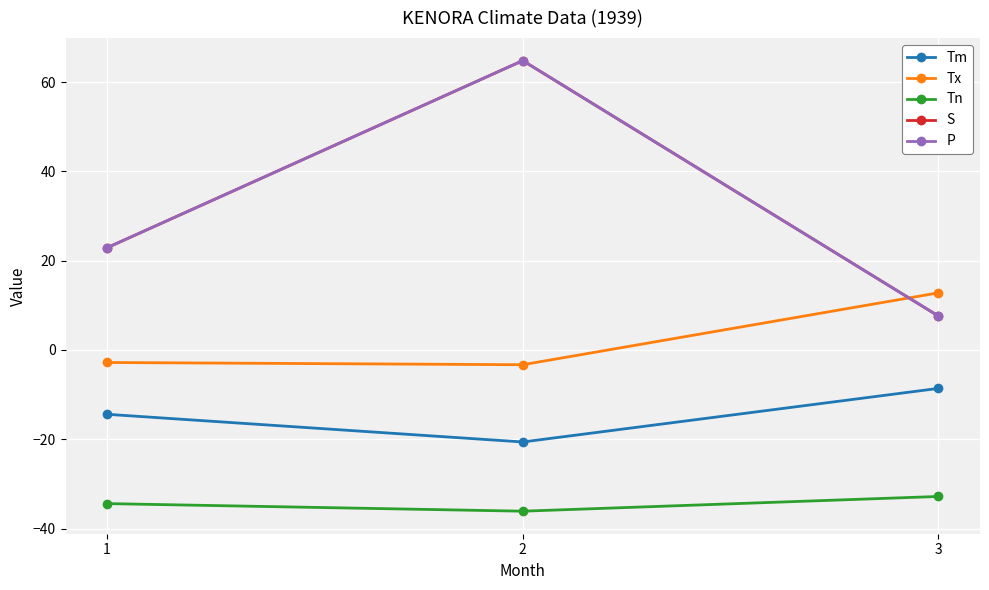

How many data points in Tn are less than -34?

2